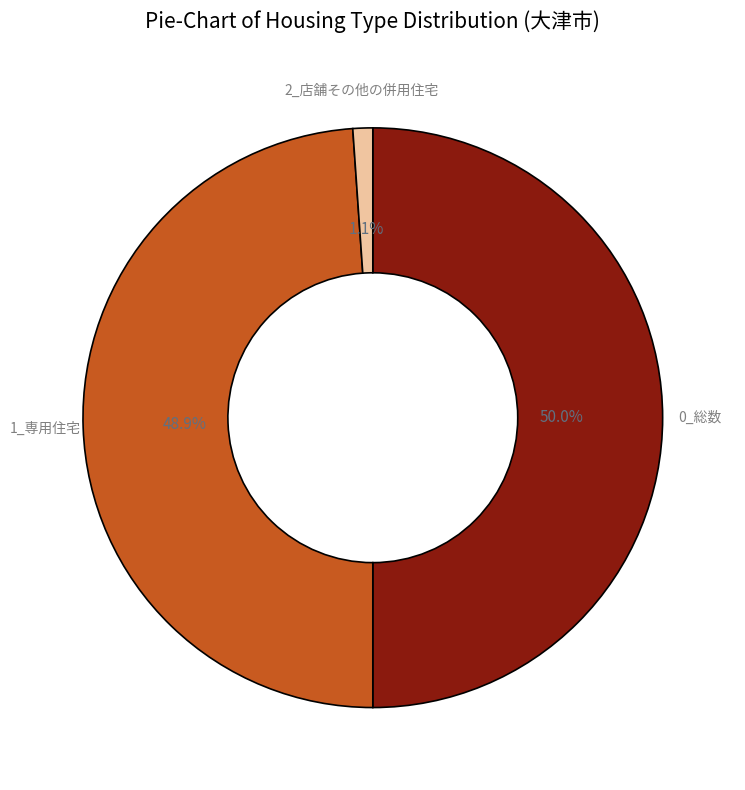

How many slices are in this pie chart?

3